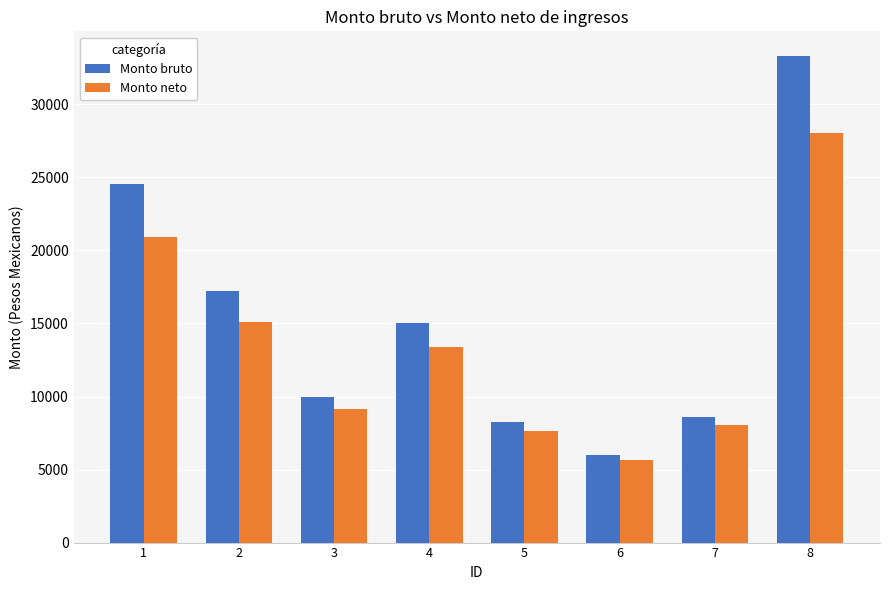

Rank the series by their maximum value, from highest to lowest.

Monto bruto, Monto neto